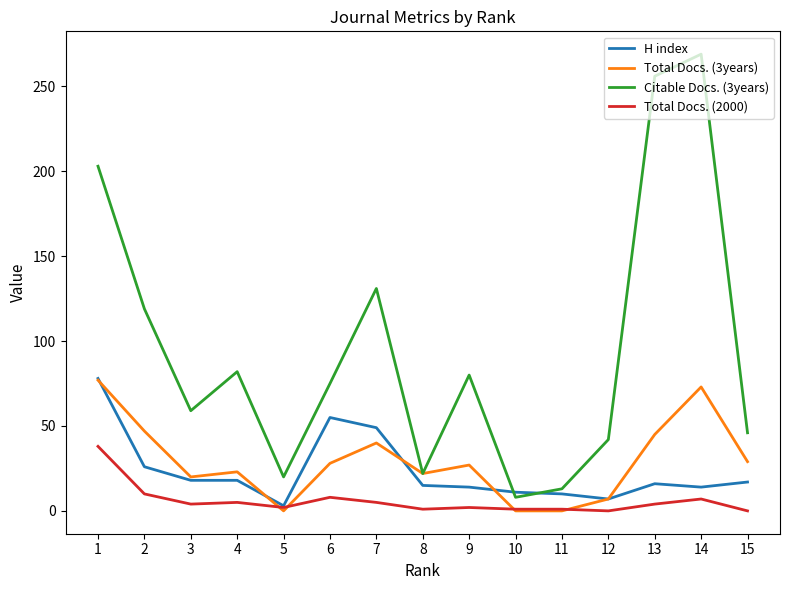

What is the total value across all series at 6?

166